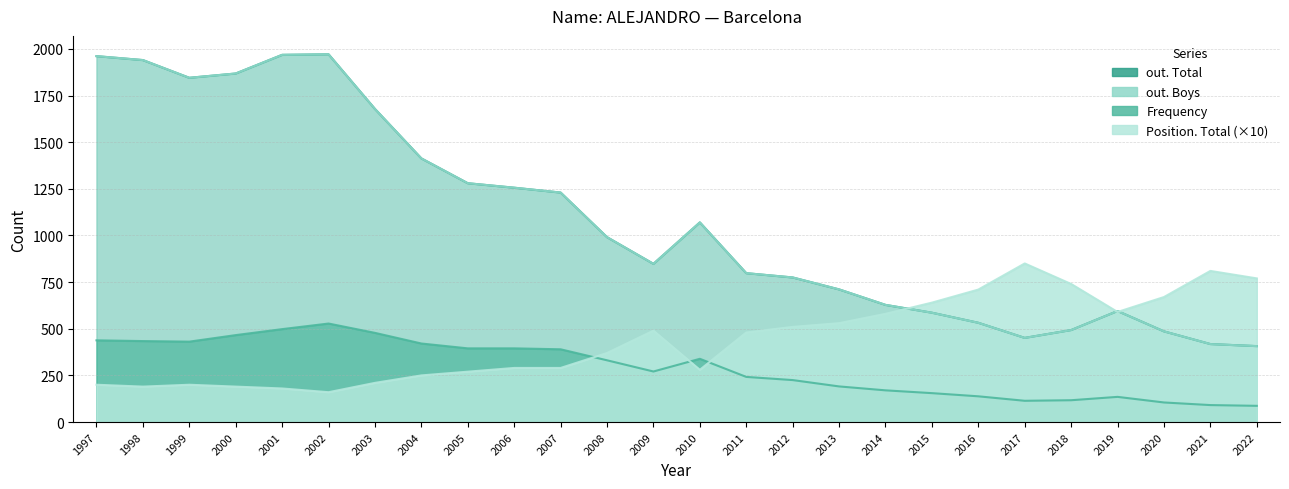

List the labels in order of Frequency value, largest first.

2002, 2001, 2003, 2000, 1997, 1998, 1999, 2004, 2005, 2006, 2007, 2010, 2008, 2009, 2011, 2012, 2013, 2014, 2015, 2016, 2019, 2018, 2017, 2020, 2021, 2022